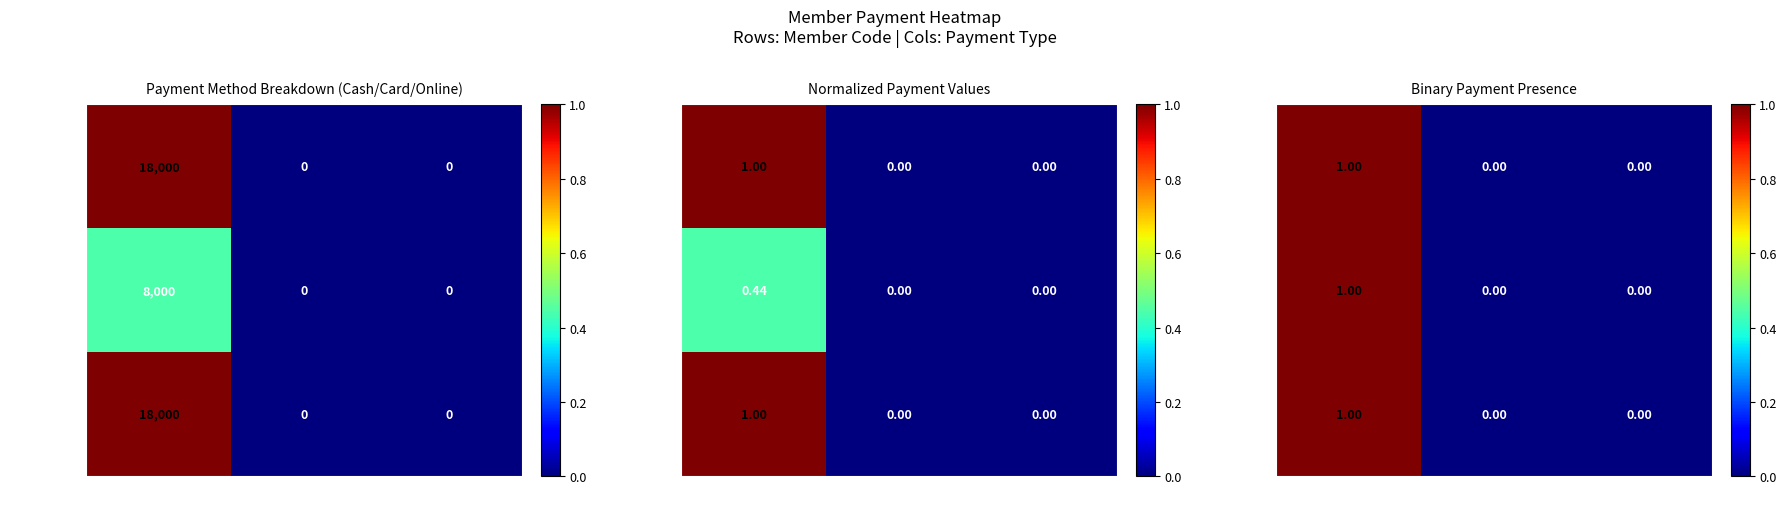

At which label does YDL-2352360 reach its peak?

Cash